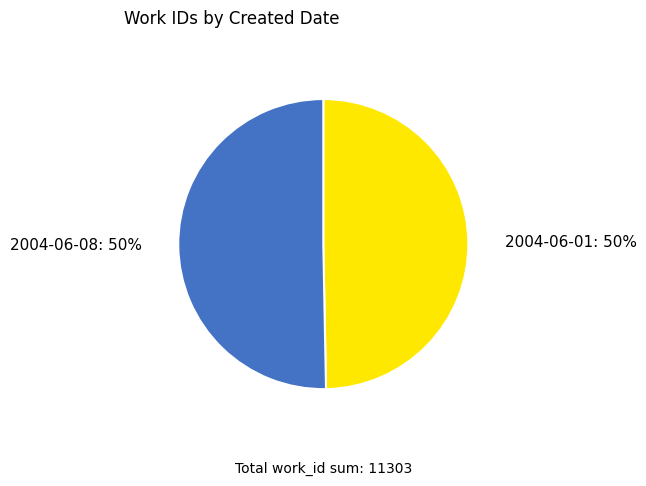

To the nearest percent, what is the combined percentage of 2004-06-08 and 2004-06-01?

100%